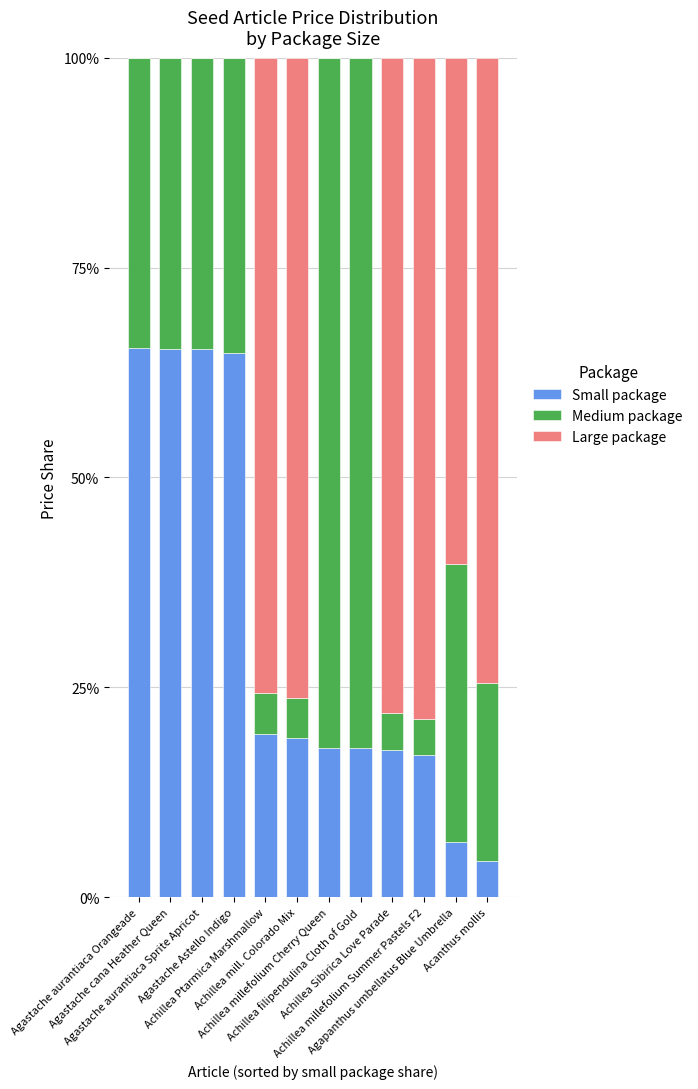

What are all the series names shown in the legend?

Small package, Medium package, Large package